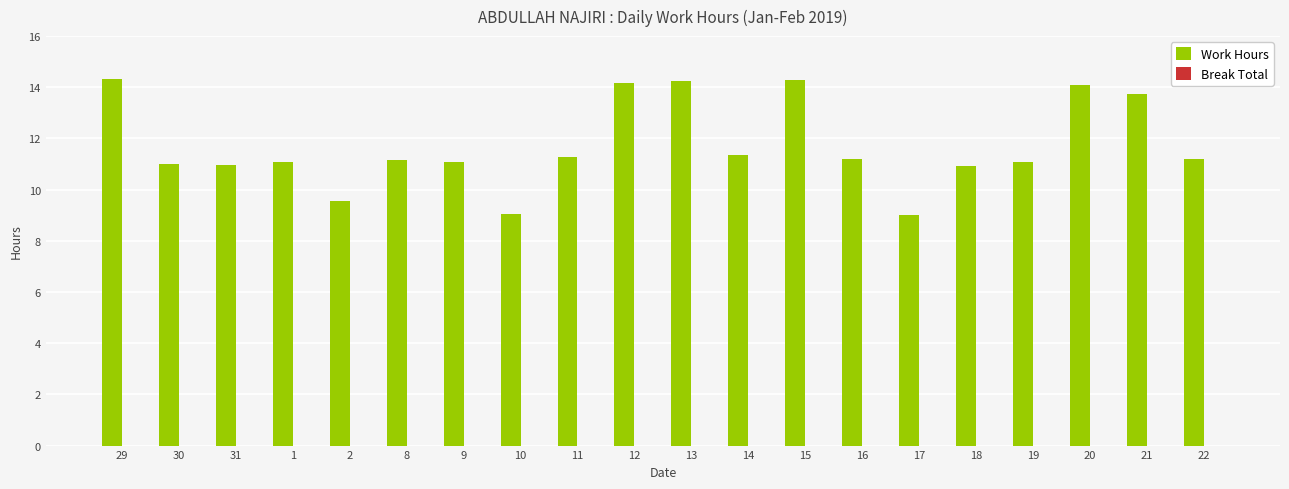

What is the greatest value displayed?

14.3